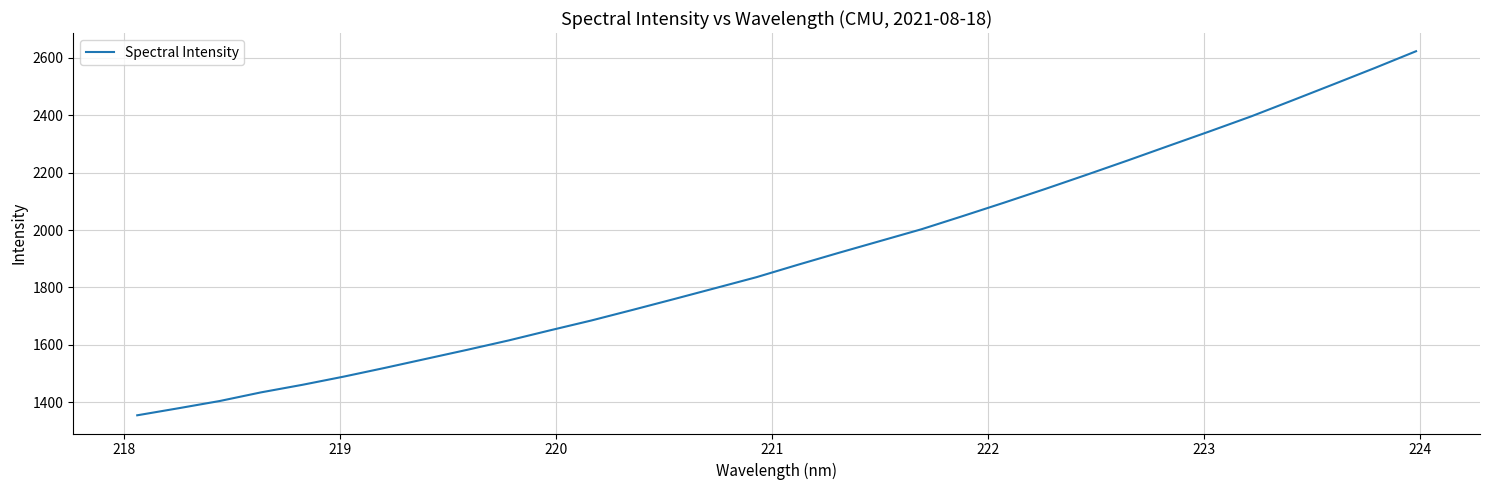

What is the difference between the maximum and minimum values?

1268.2